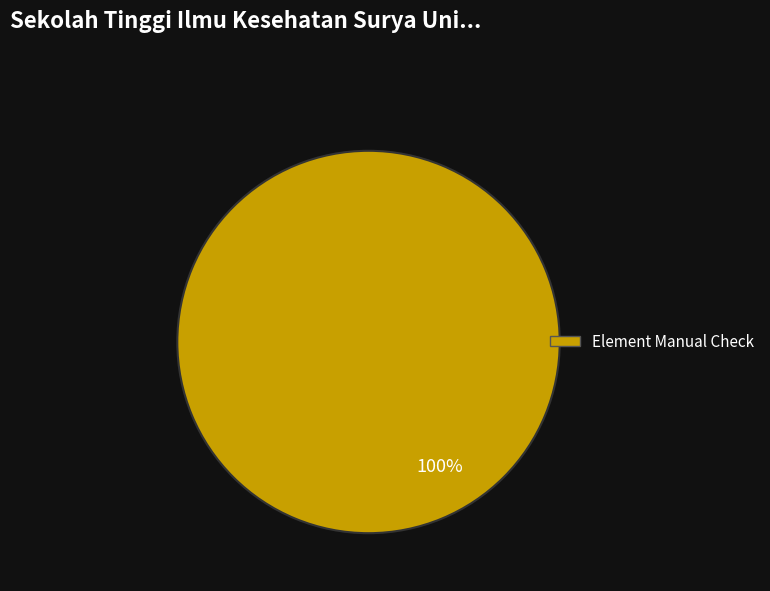

Is there a majority slice in this chart?

Yes